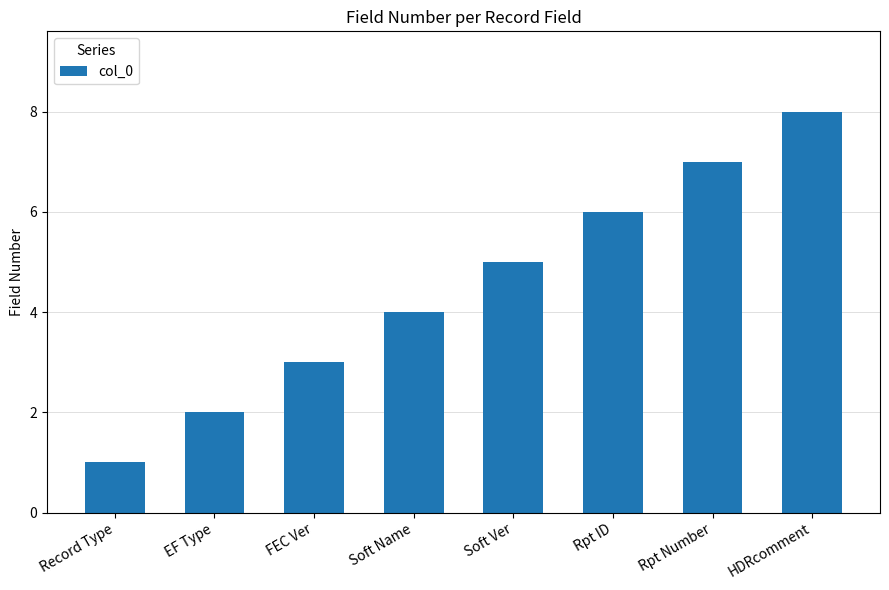

What is the sum of all values?

36